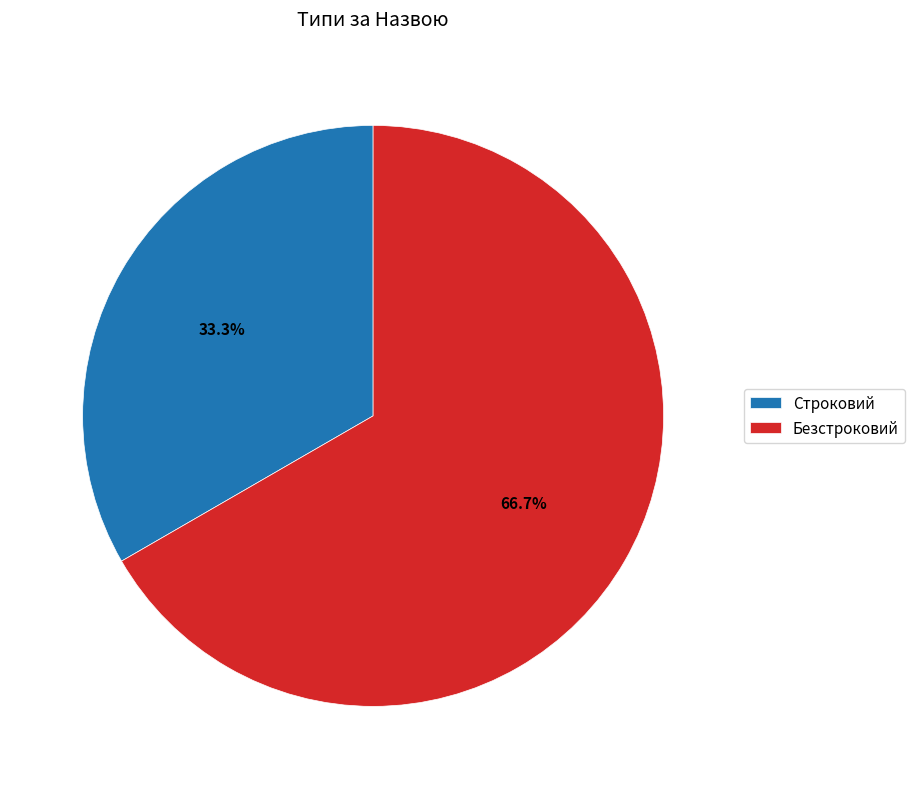

To the nearest percent, what is the combined percentage of Строковий and Безстроковий?

100%